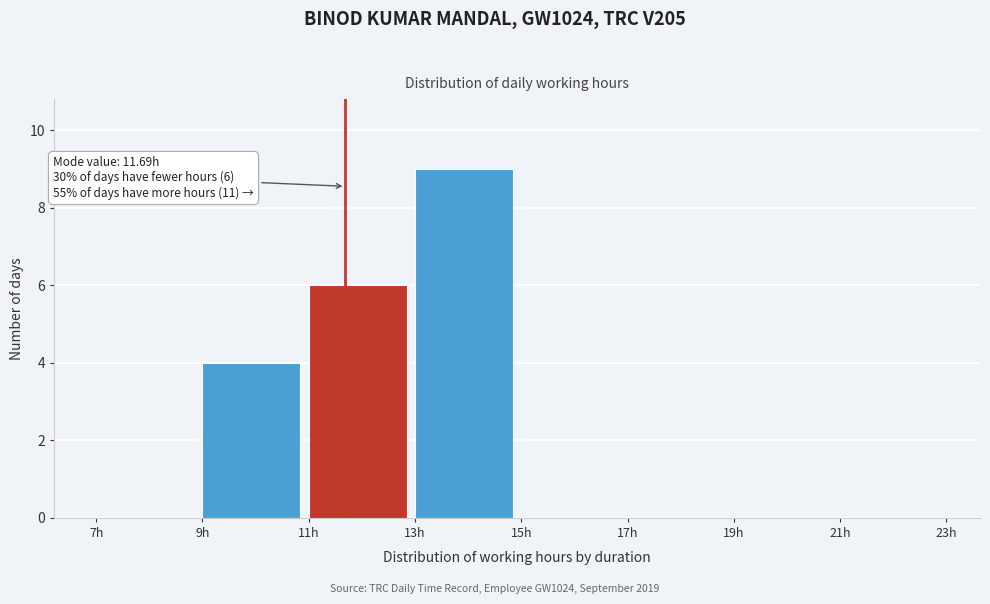

Over which range of the x-axis is the bar tallest?

13 to 15